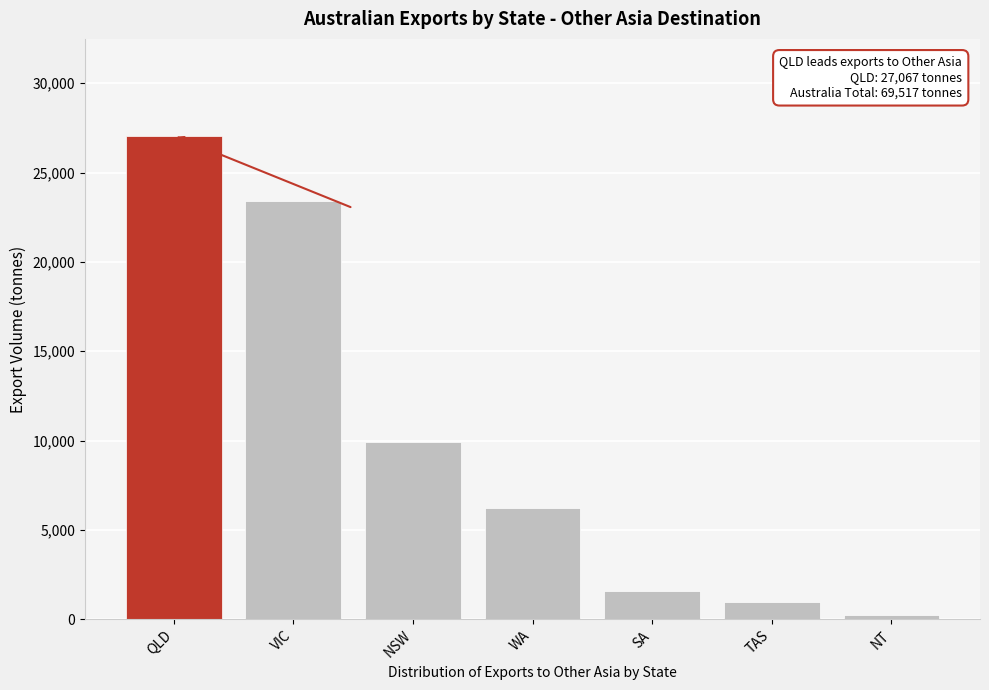

Reading left to right, extract all data points from this chart.

QLD=27067	VIC=23426	NSW=9896	WA=6230	SA=1582	TAS=961	NT=216